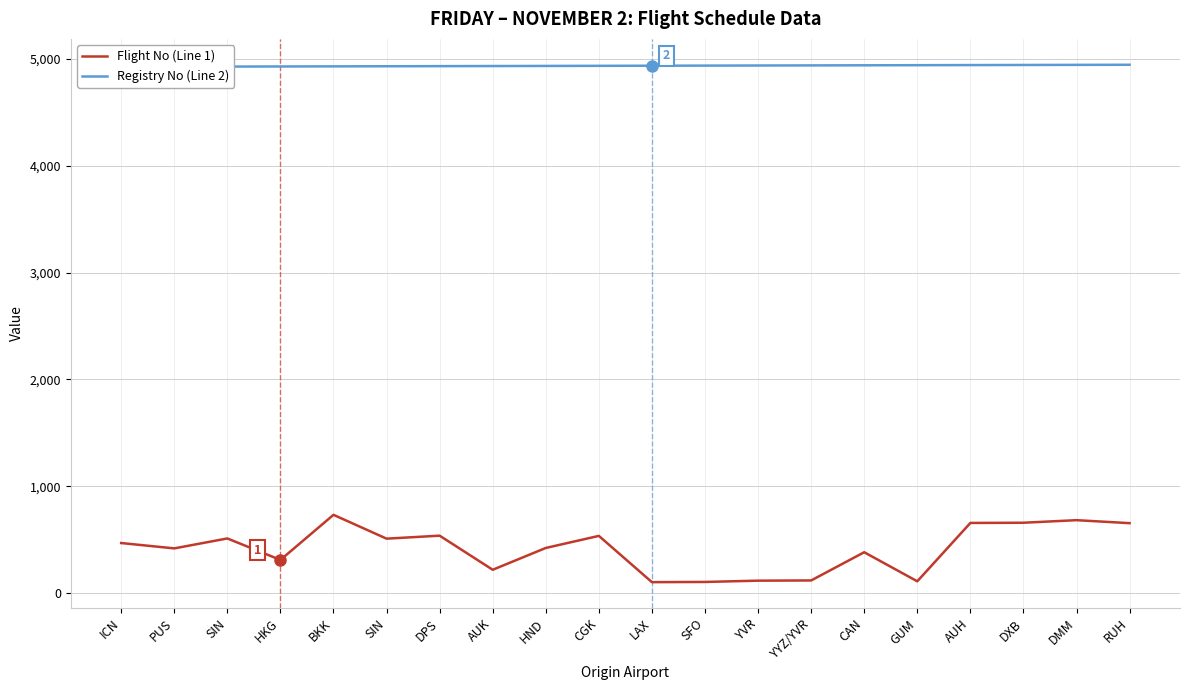

True or false: Flight No (Line 1) and Registry No (Line 2) intersect in this chart.

False